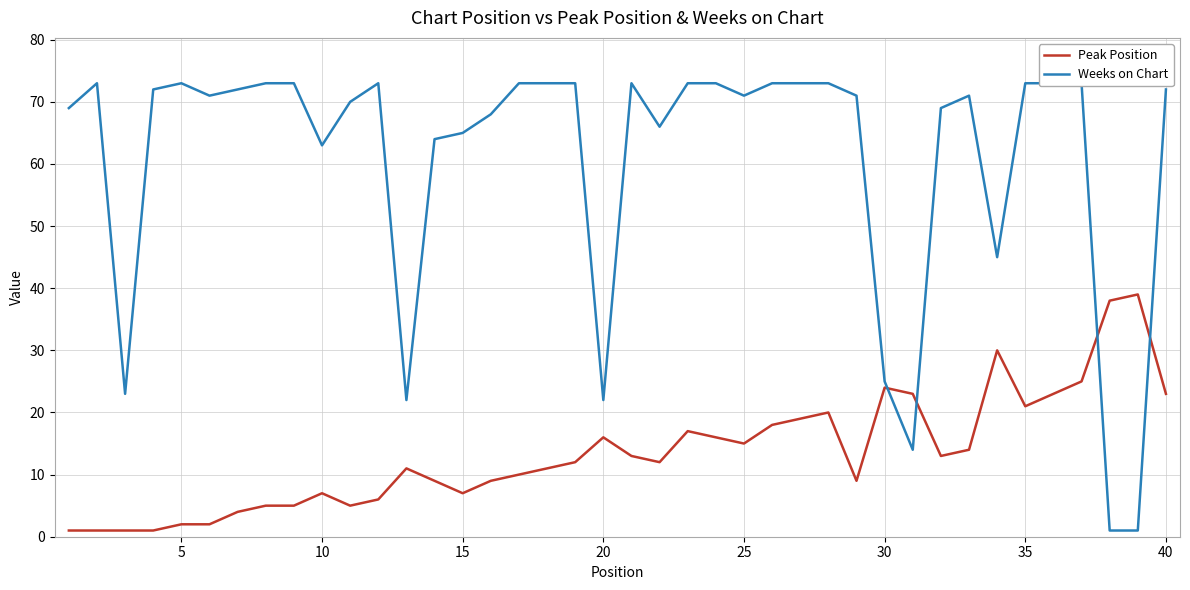

The Peak Position series shows 2 at 5. True or false?

True